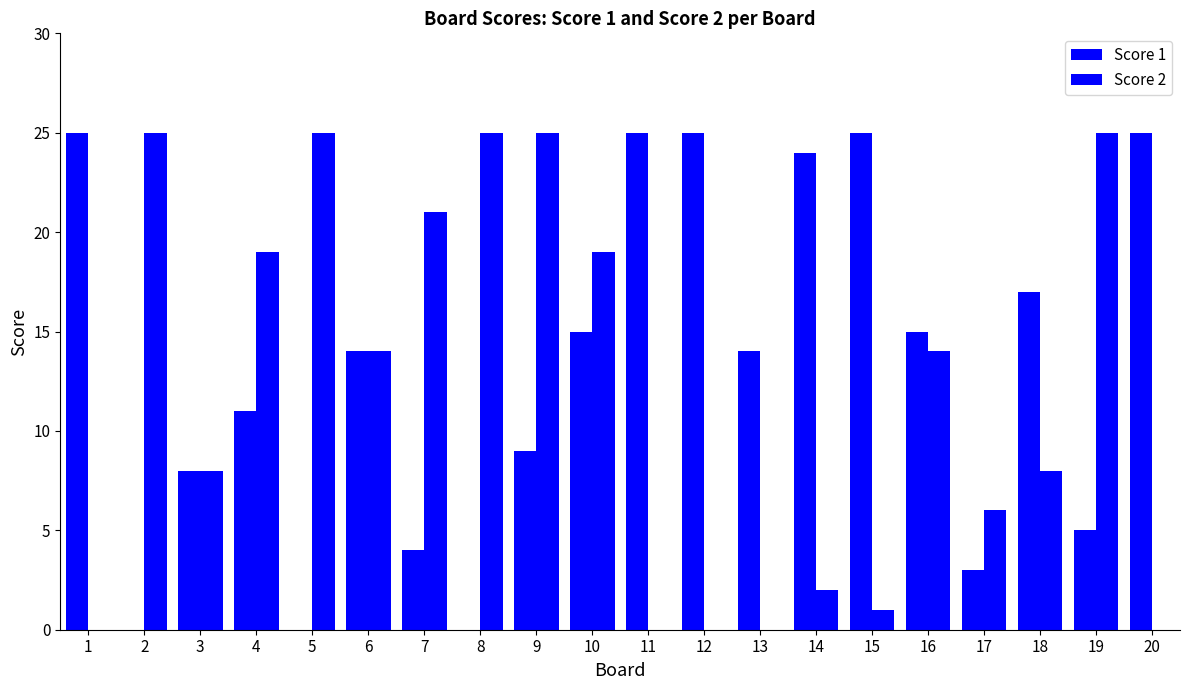

True or false: Score 1 has a value of 25 at 20.

True